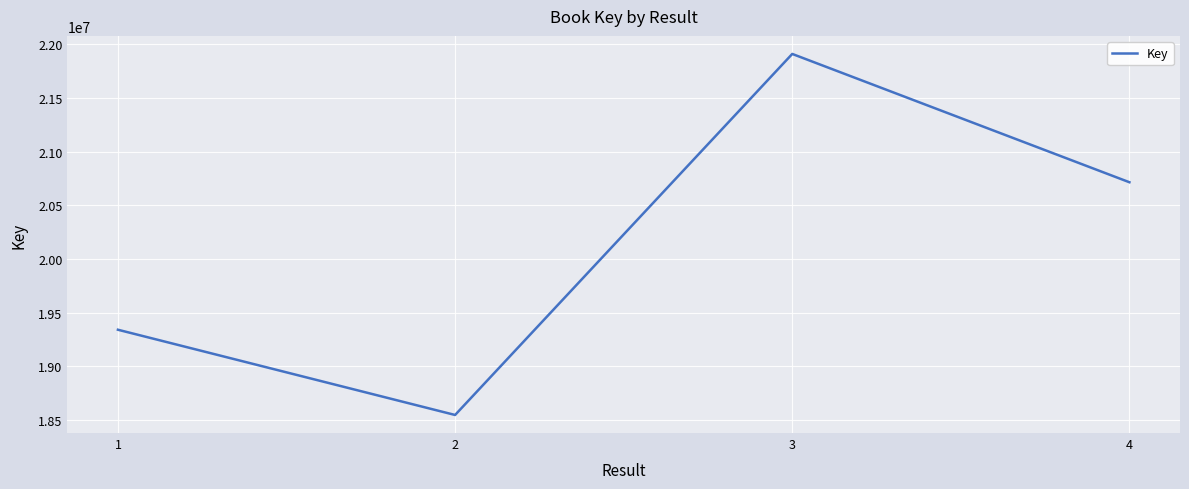

Count the values in the range 19339949 to 21909079.

3